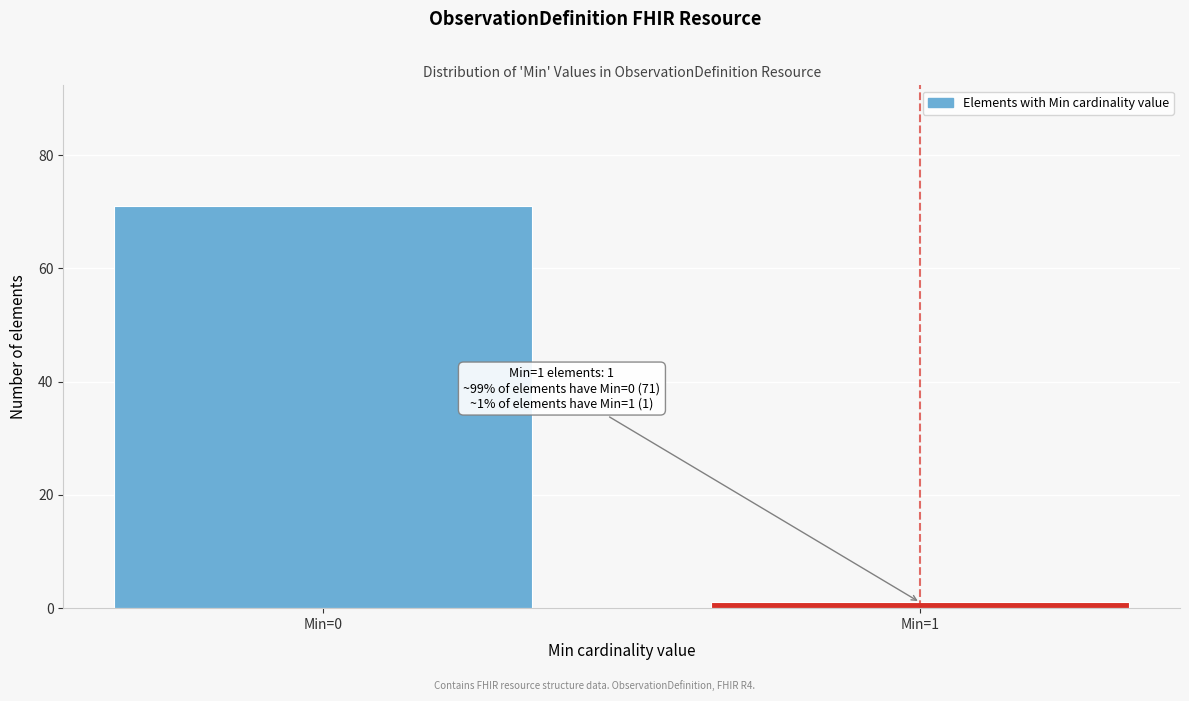

Reading left to right, transcribe all the data shown in this chart.

Min=0=71	Min=1=1